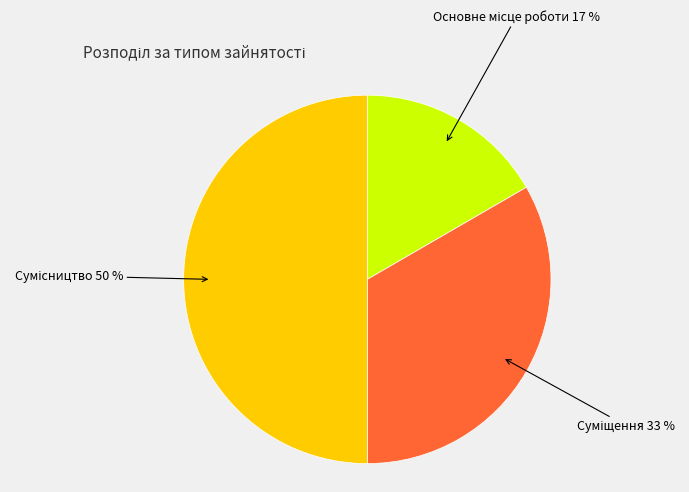

To the nearest percent, what is the average slice percentage?

33%